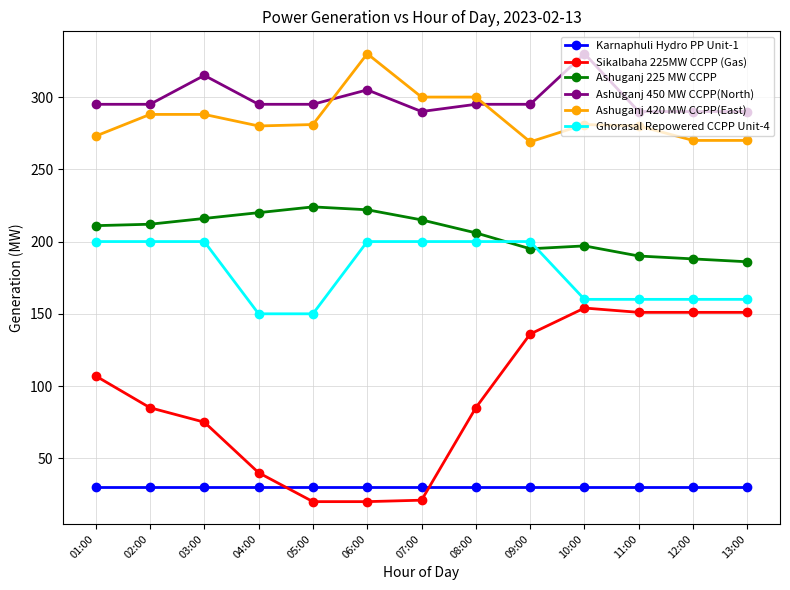

What is the sum of all Ghorasal Repowered CCPP Unit-4 values?

2340